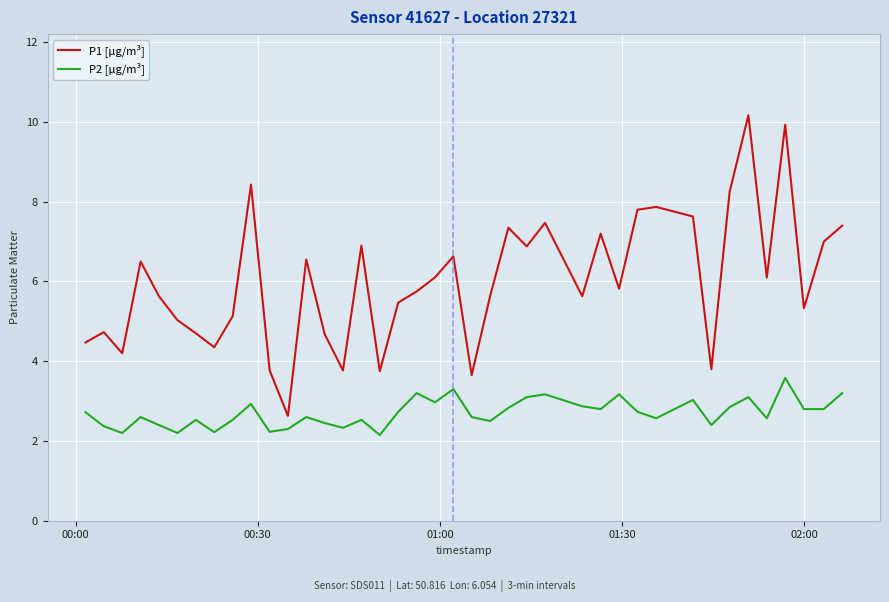

What is the average value of the P1 [µg/m³] series?

6.0